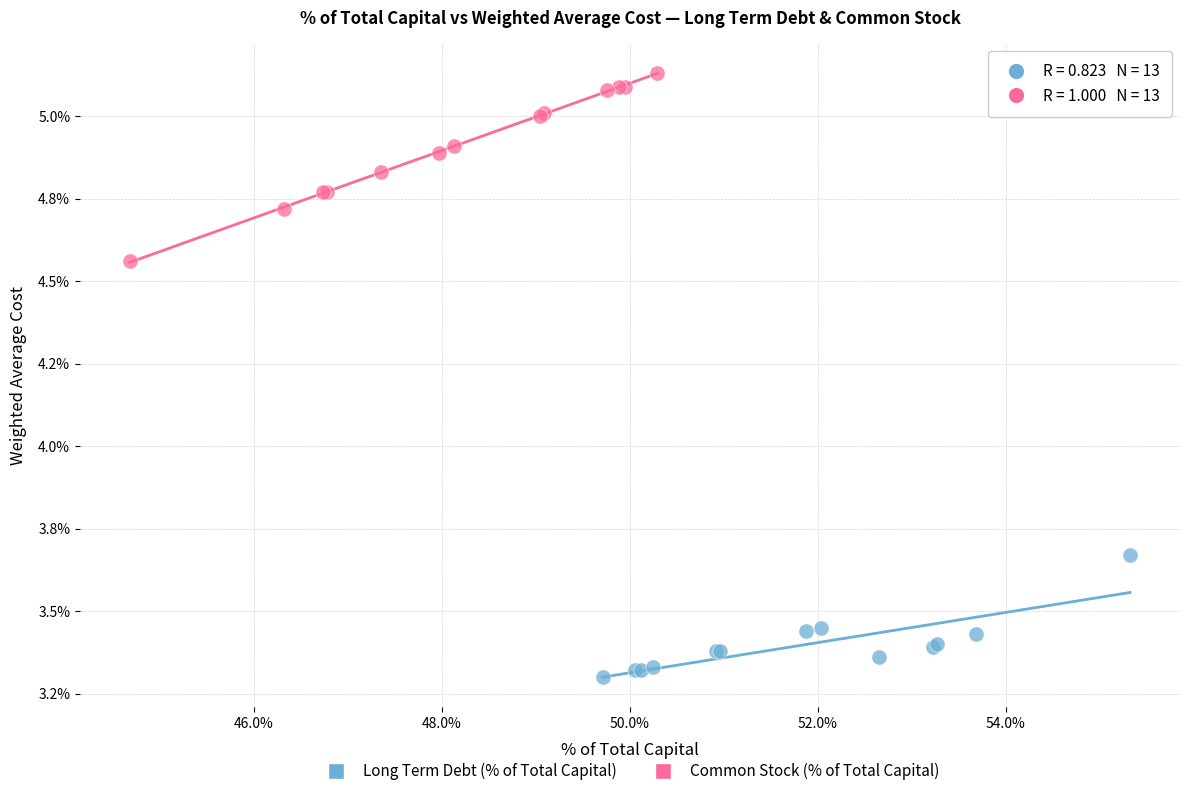

Which series contains the lowest Y value?

Long Term Debt (% of Total Capital)